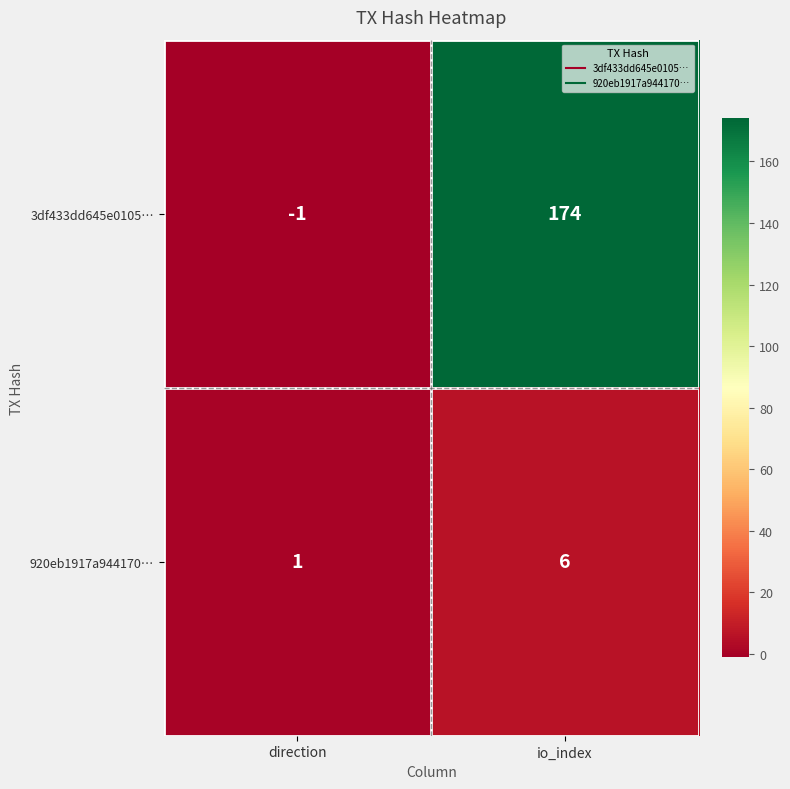

What is the difference between the 920eb1917a944170… values at direction and io_index?

5